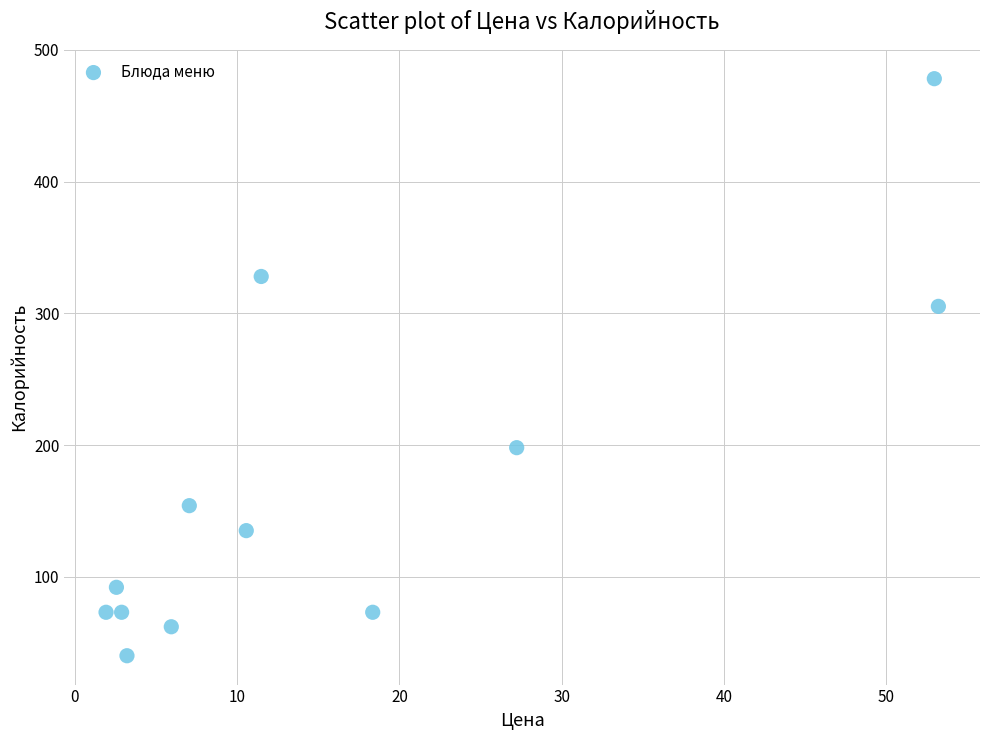

What Y value in the scatter plot is closest to 259?

305.3